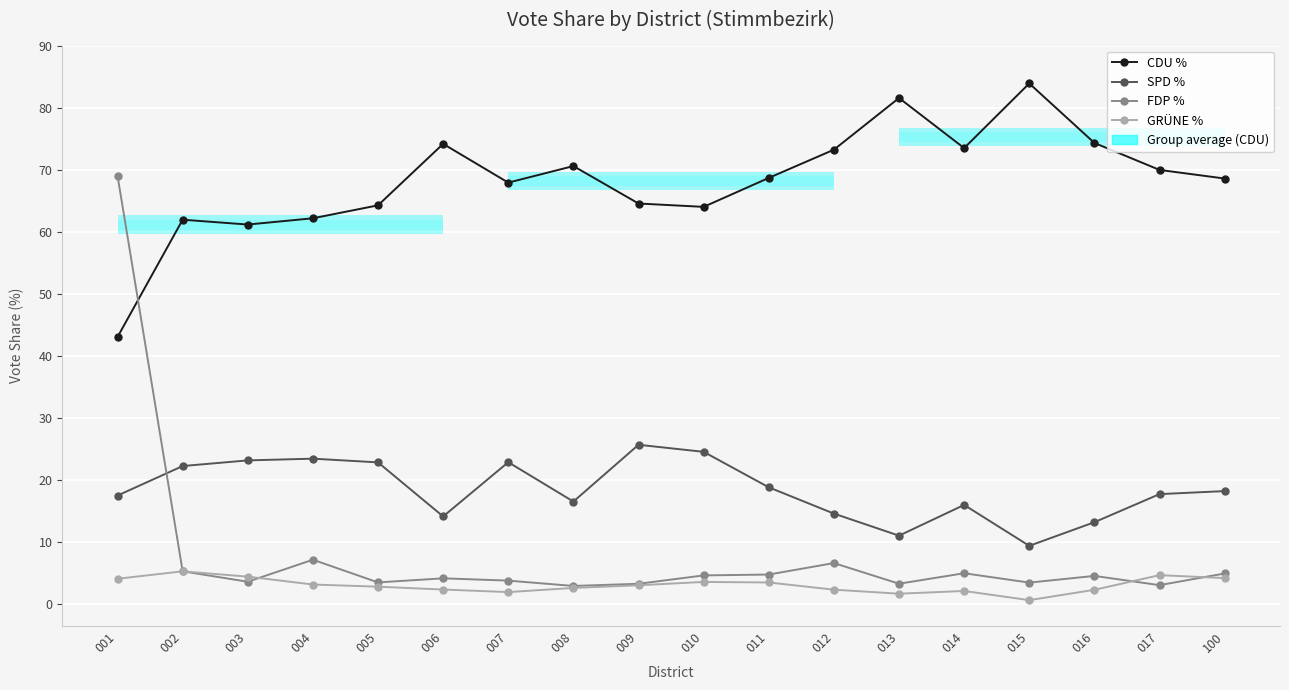

Where is the first local minimum for SPD %?

006